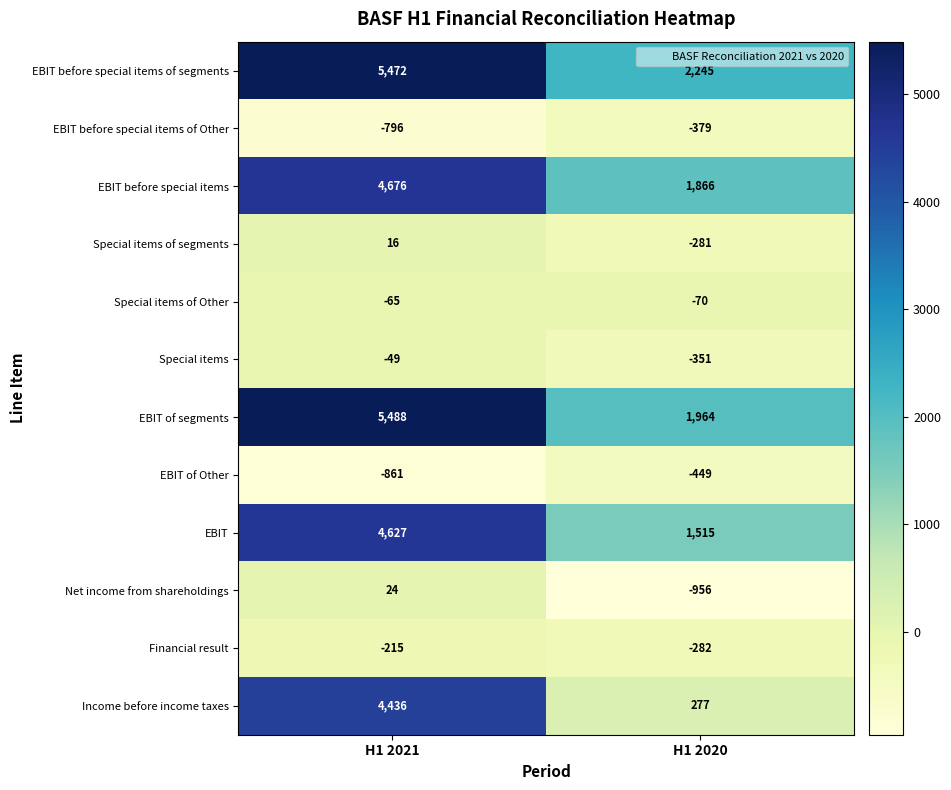

The EBIT of segments series shows 5488 at H1 2021. True or false?

True